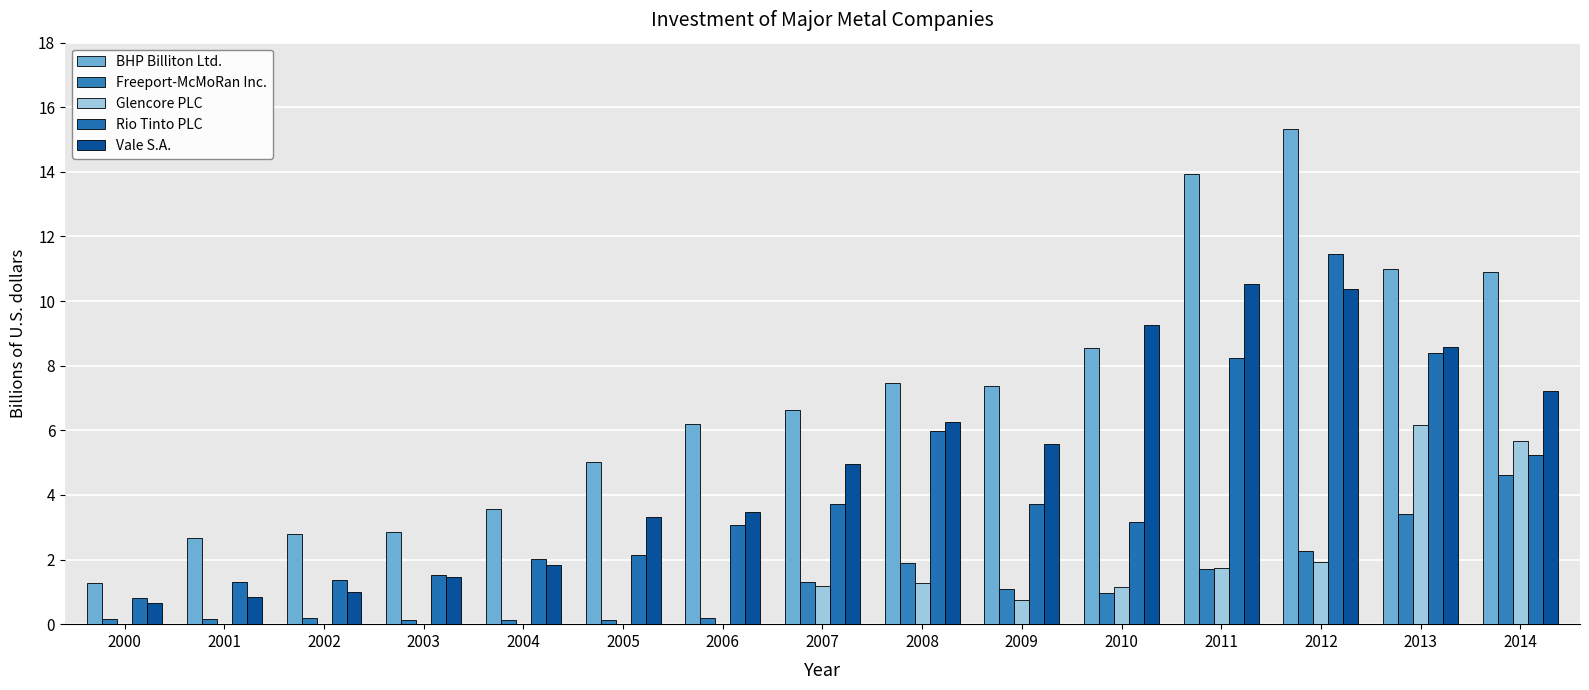

The Vale S.A. series shows 1.4 at 2009. True or false?

False